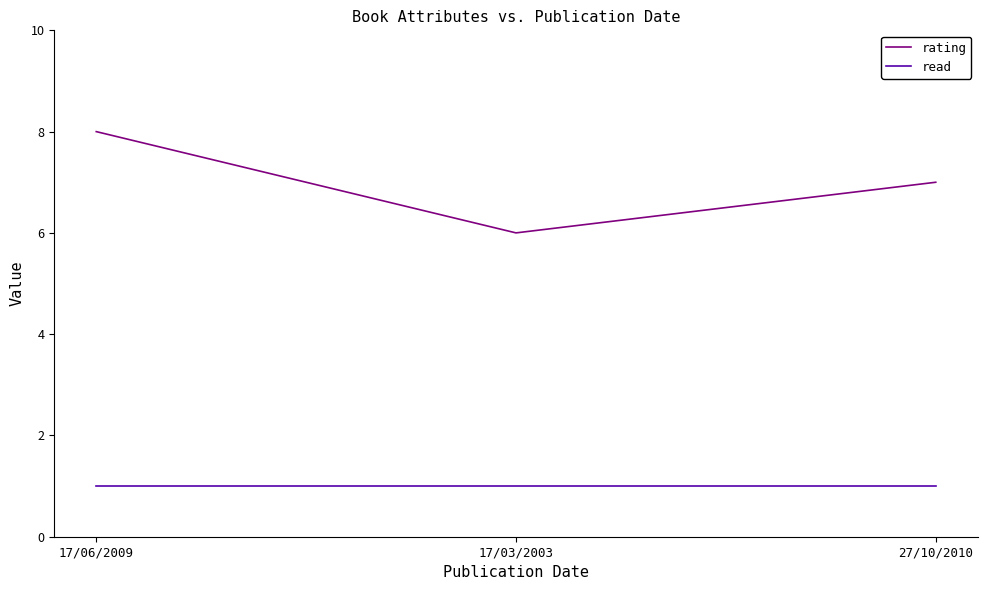

How many rating values are between 6 and 8?

3